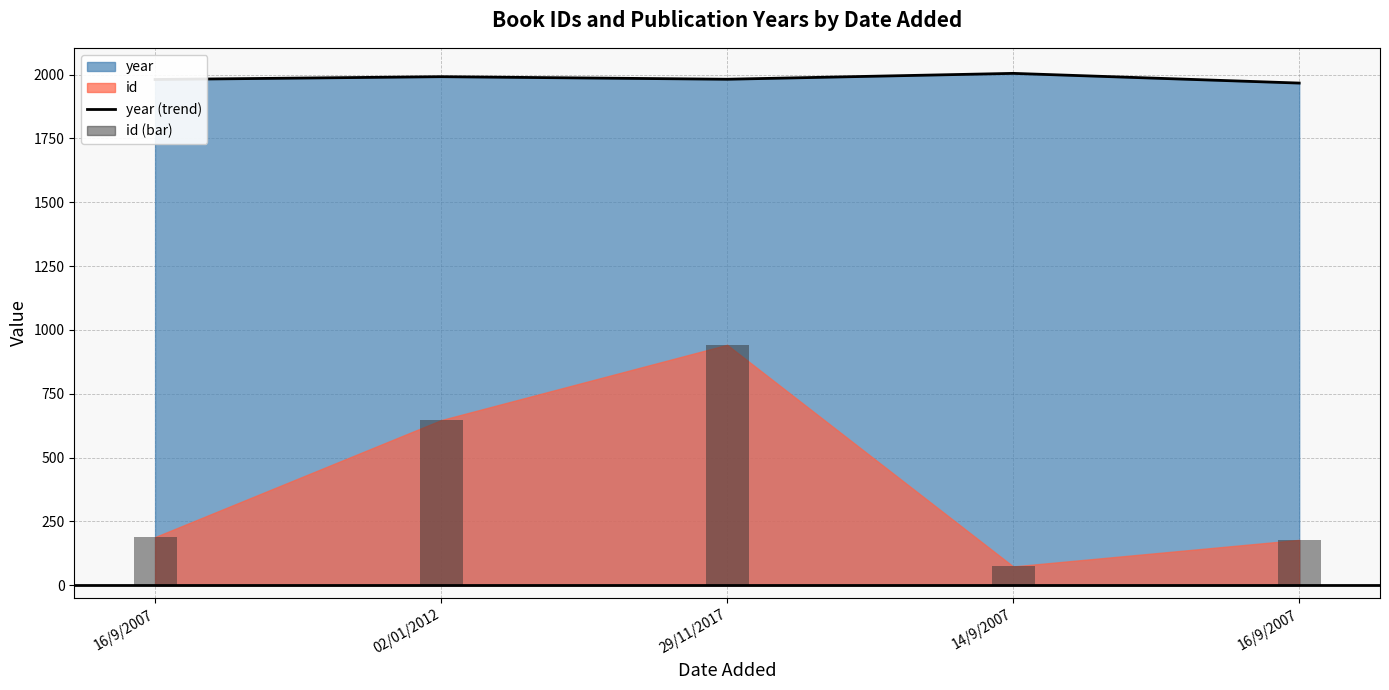

What is the label of the 4th bar from the right?

02/01/2012